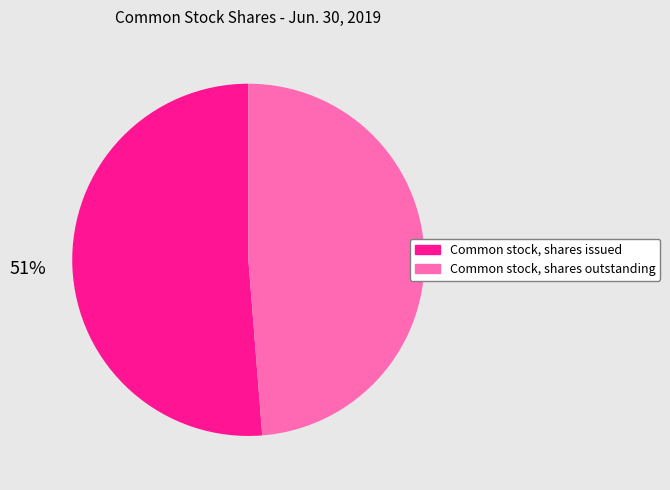

Is it true that Common stock, shares outstanding is 63% of the pie?

False